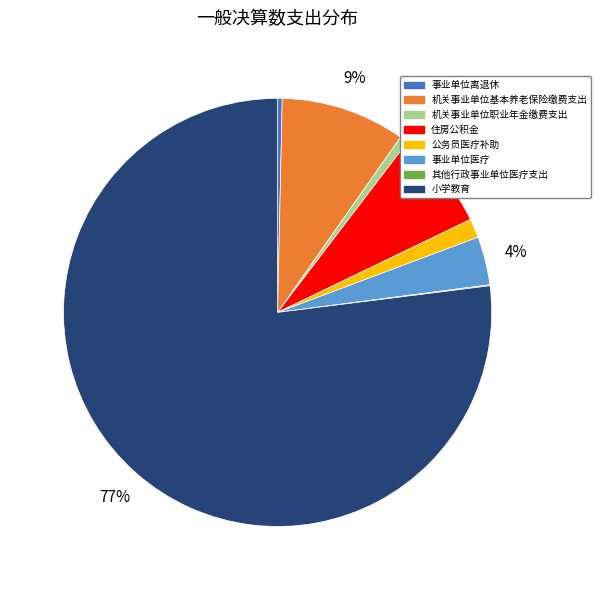

To the nearest percent, what portion does 公务员医疗补助 represent?

1%